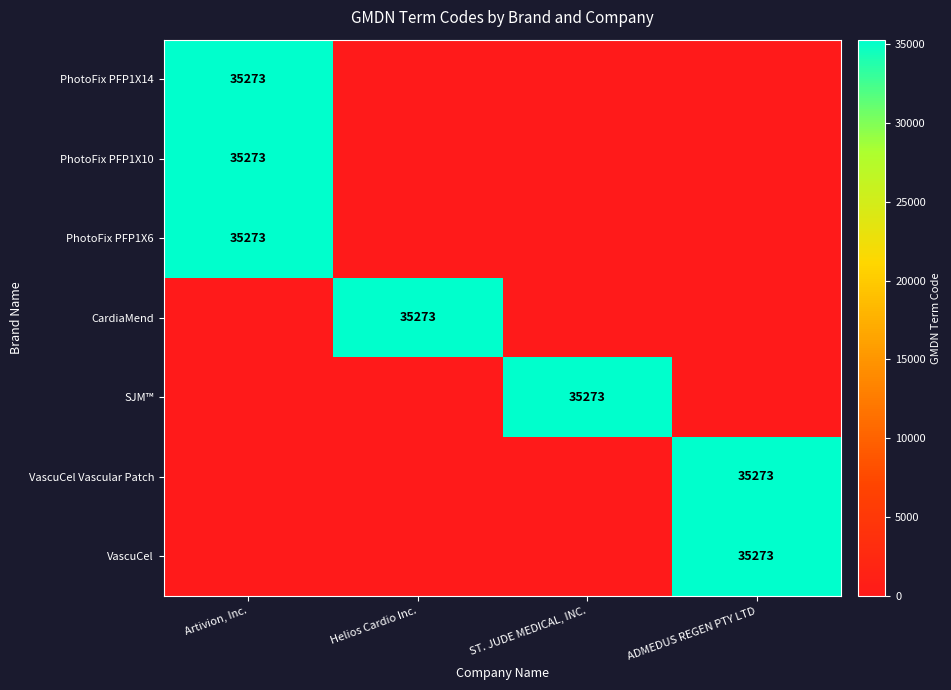

The SJM™ series shows 35273 at ST. JUDE MEDICAL, INC.. True or false?

True